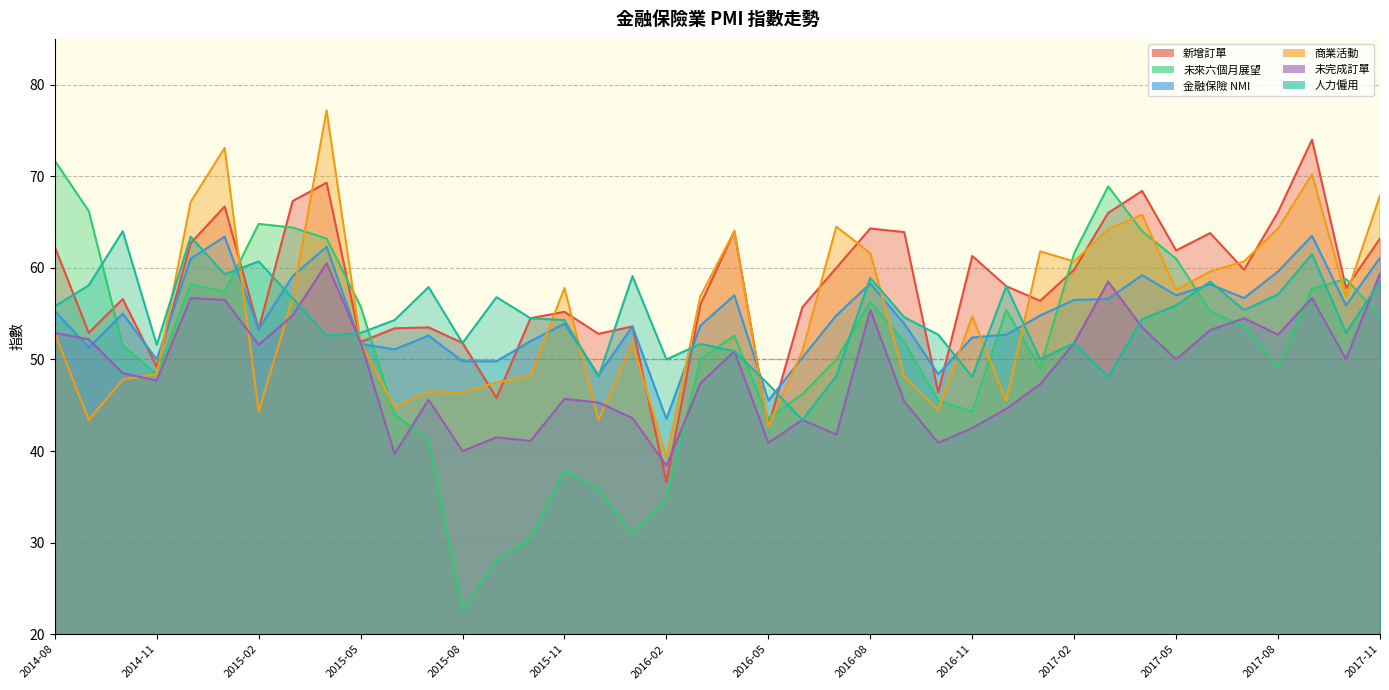

True or false: 商業活動 has more than 2 interior local peaks.

True